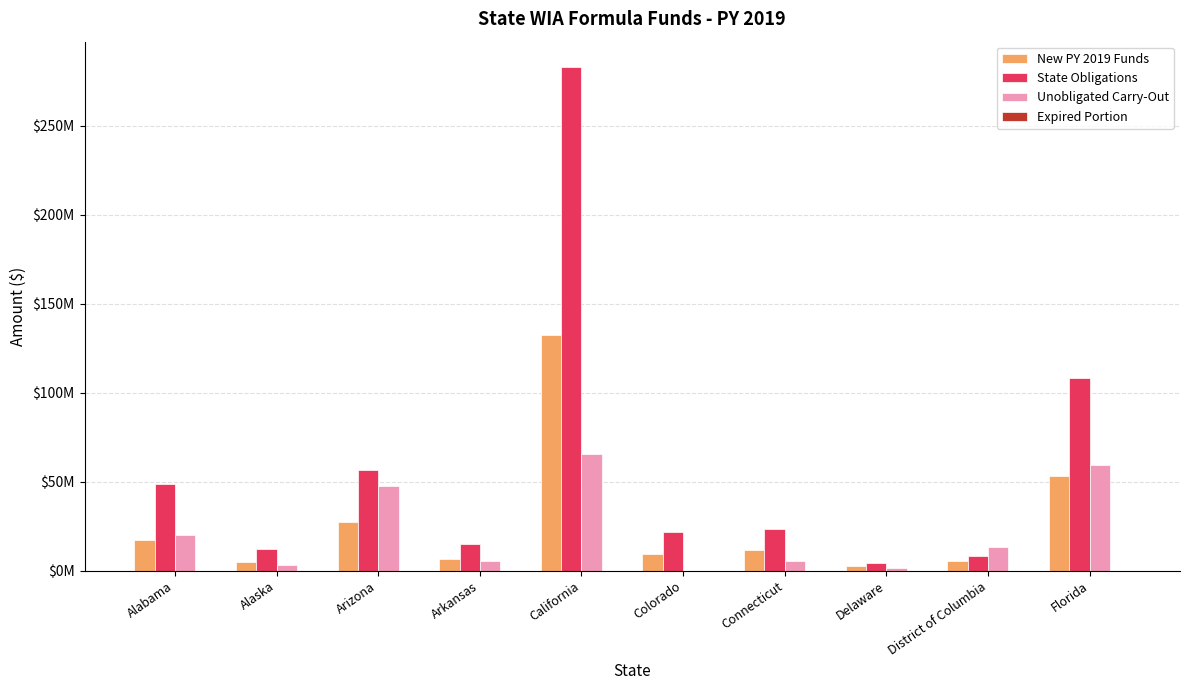

Are the bars horizontal?

No